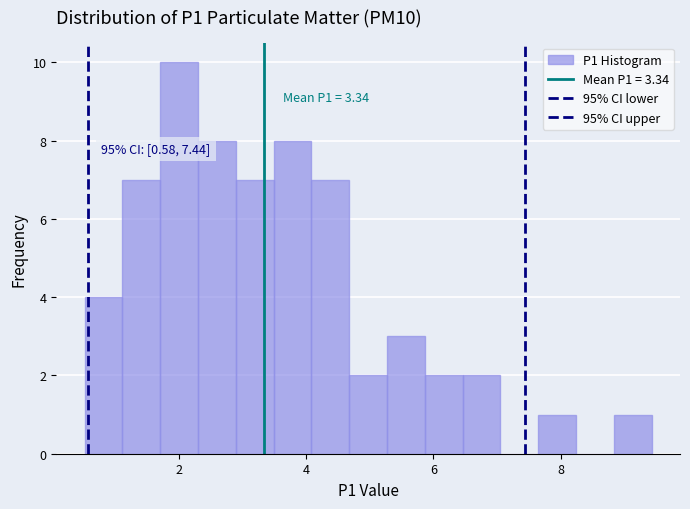

Around what value on the x-axis is the tallest bar? Give the approximate position of its centre, as read against the axis.

2.0